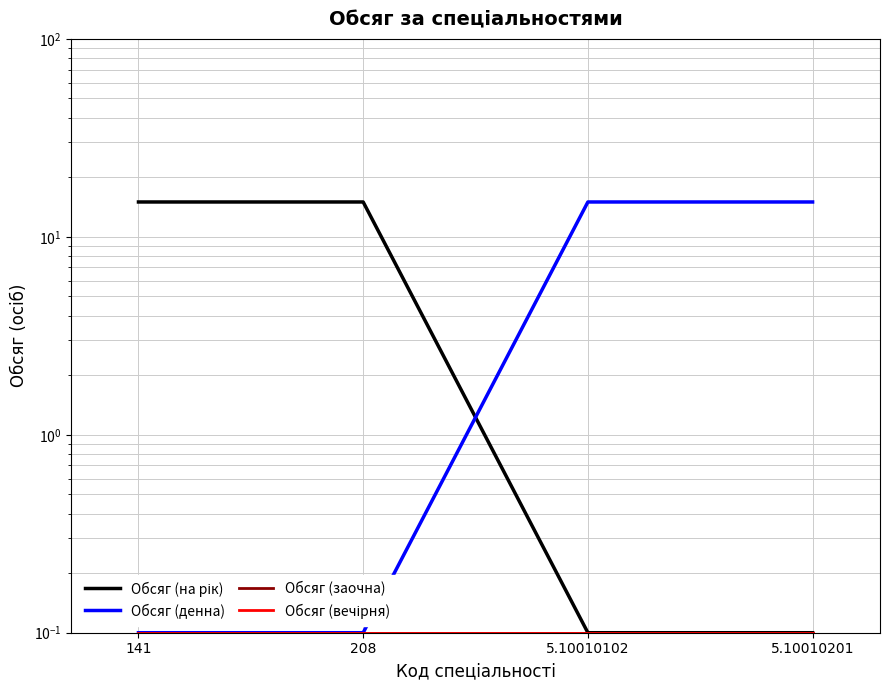

What is the total value across all series at 5.10010201?

15.3